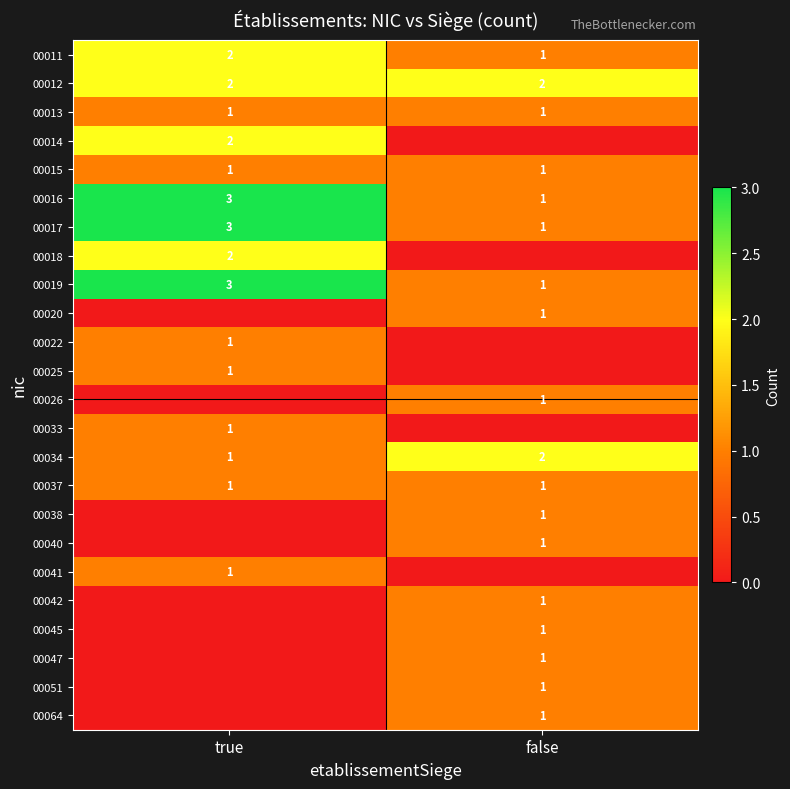

True or false: 00019 has a value of 0 at false.

False